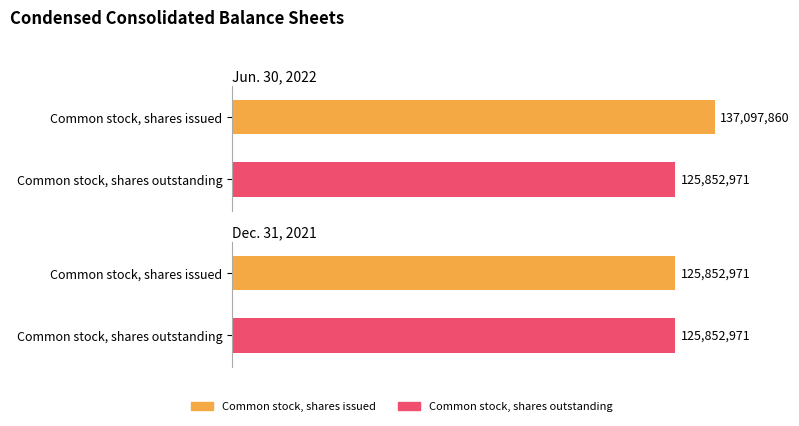

What is the value of the Jun. 30, 2022 bar at the 2nd from the left?

125852971